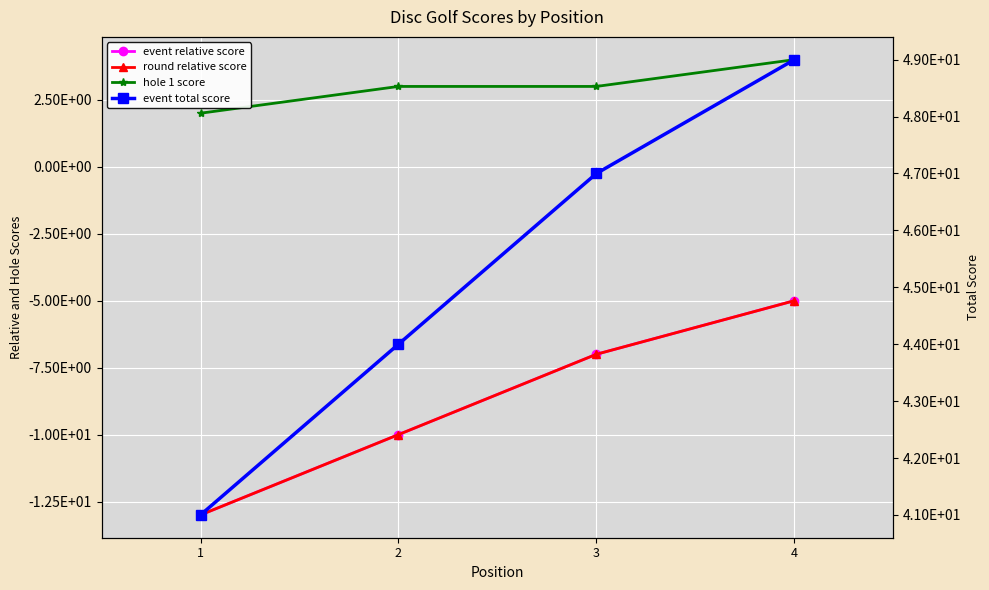

Count the number of categories in the chart.

4